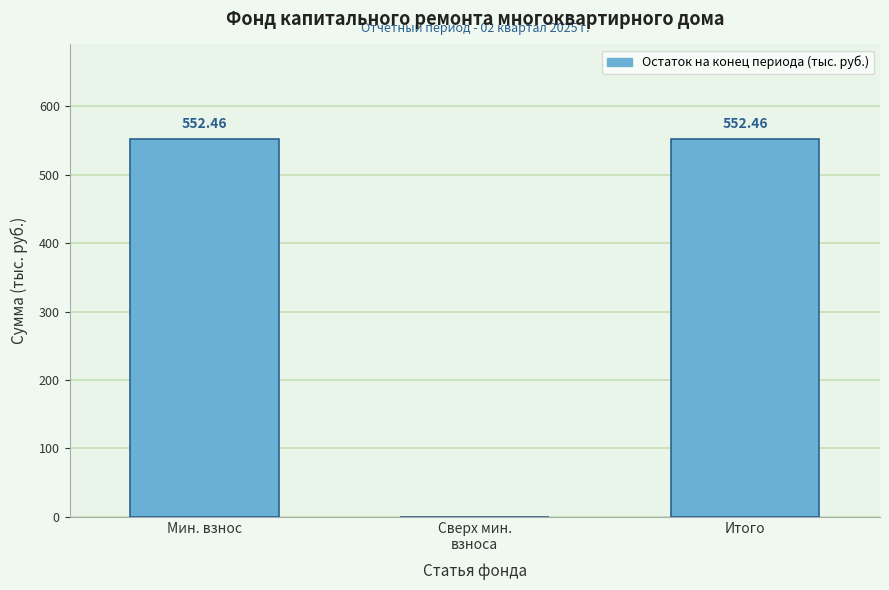

What is the sum of all values?

1104.9